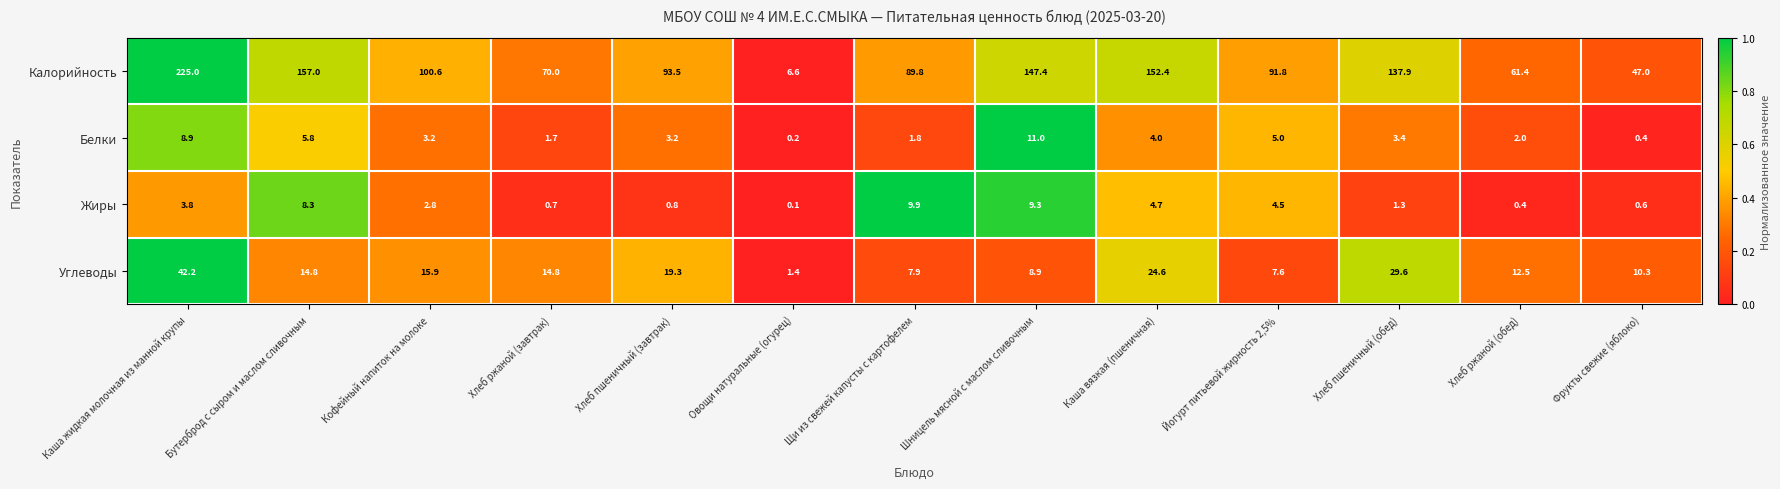

The value of Жиры at Хлеб ржаной (обед) is 0.1. True or false?

False